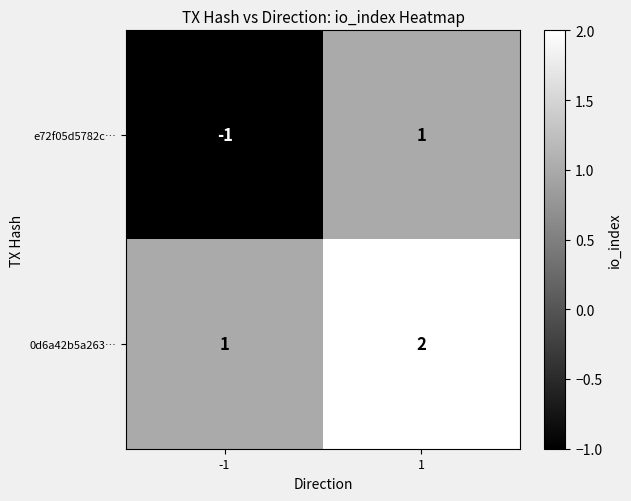

How many categories are shown in the chart?

2